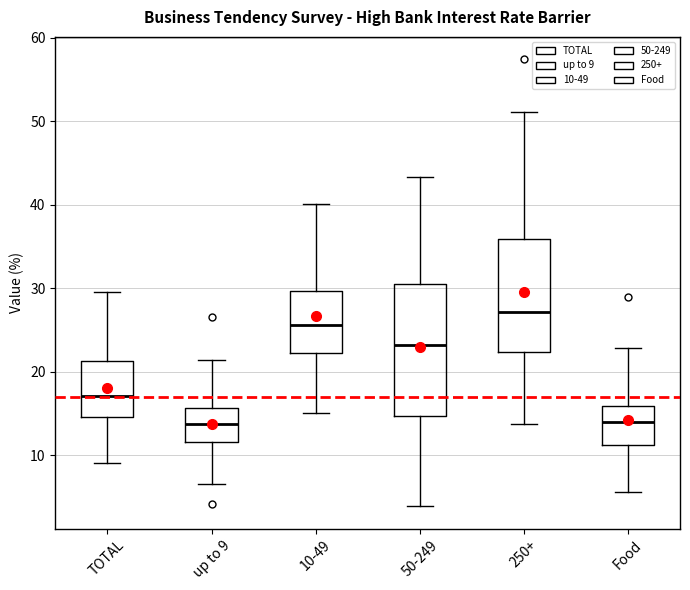

Where does the upper whisker of the box for Food end on the y-axis? The values are not printed on the chart, so give them approximately, as read against the axis.

23